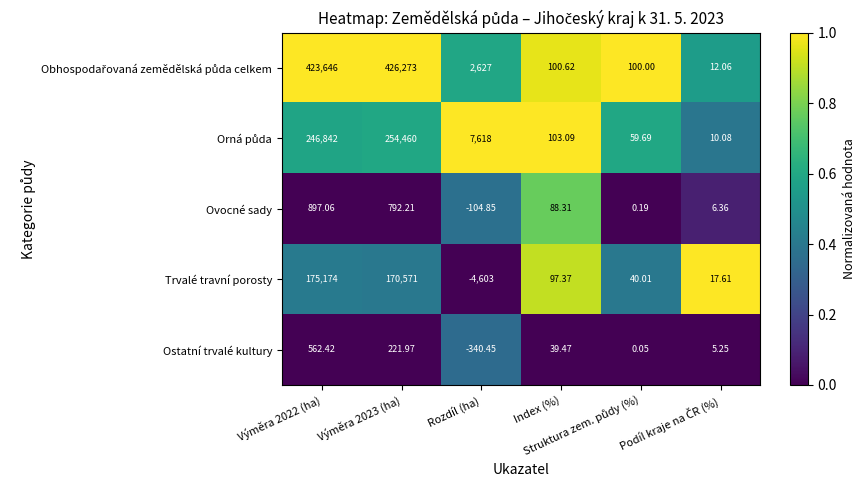

Count the number of categories in the chart.

6